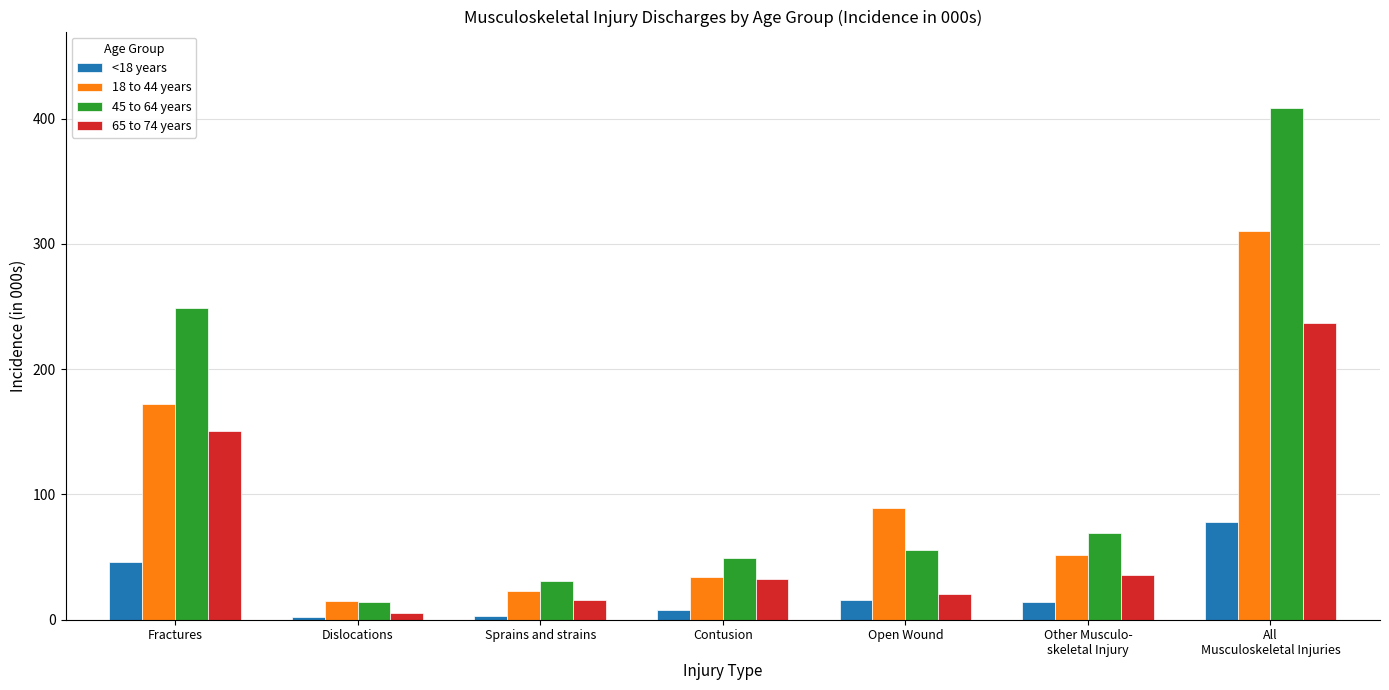

The 45 to 64 years series shows 88.8 at Open Wound. True or false?

False